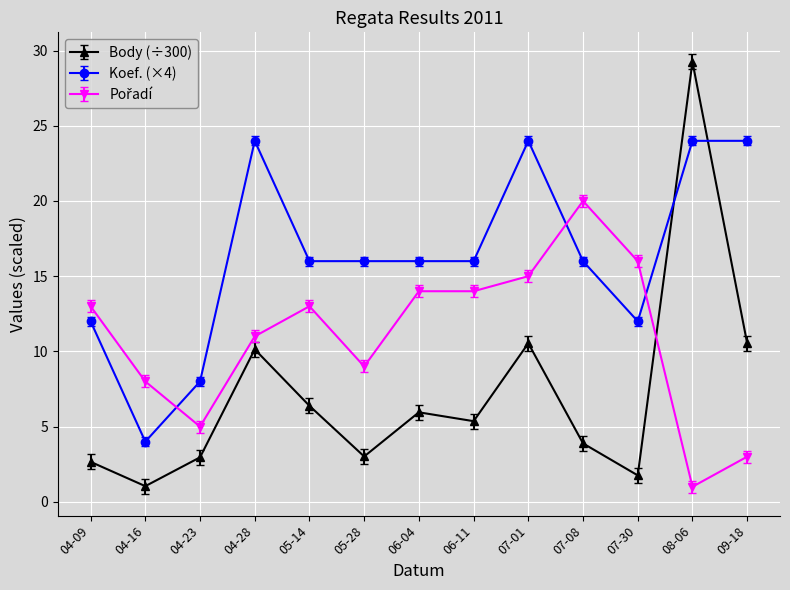

The Body (÷300) series shows 0.7 at 07-30. True or false?

False